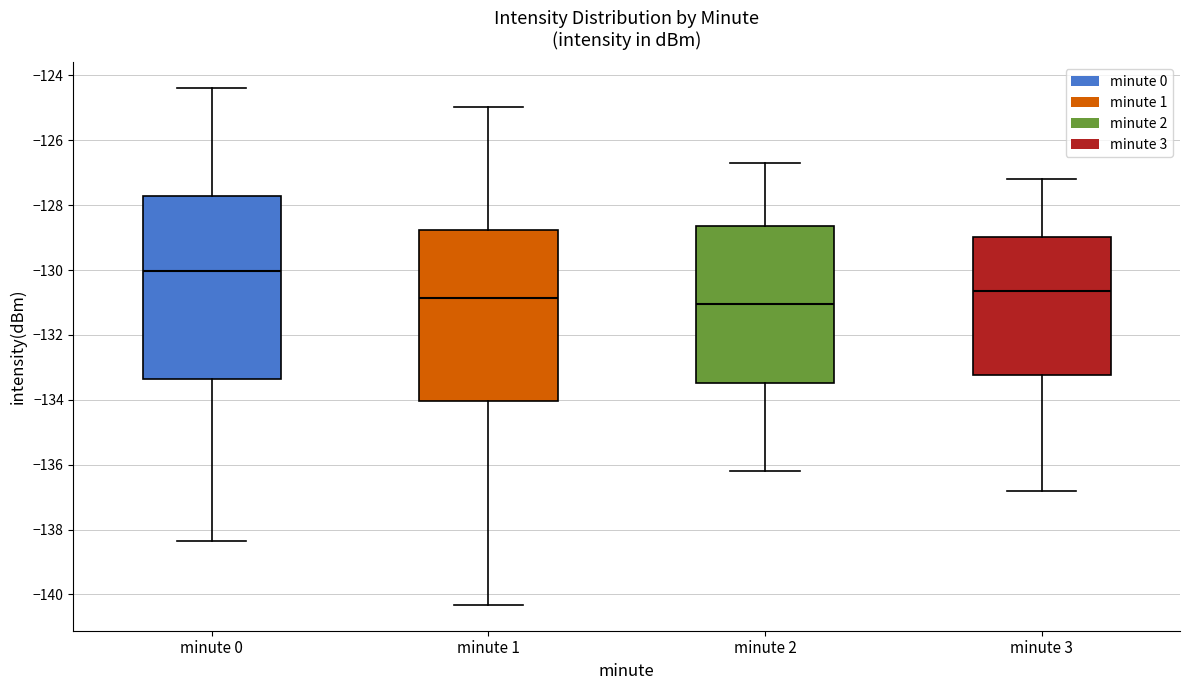

Comparing the boxes themselves (not the whiskers), which one is the tallest?

minute 0